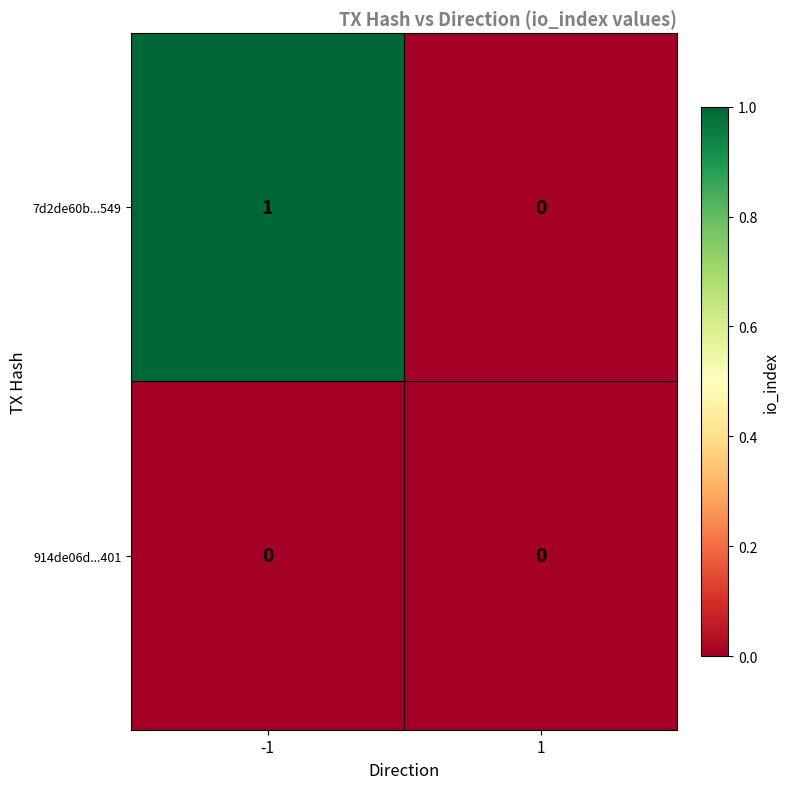

Which series has the widest spread of values?

7d2de60b...549